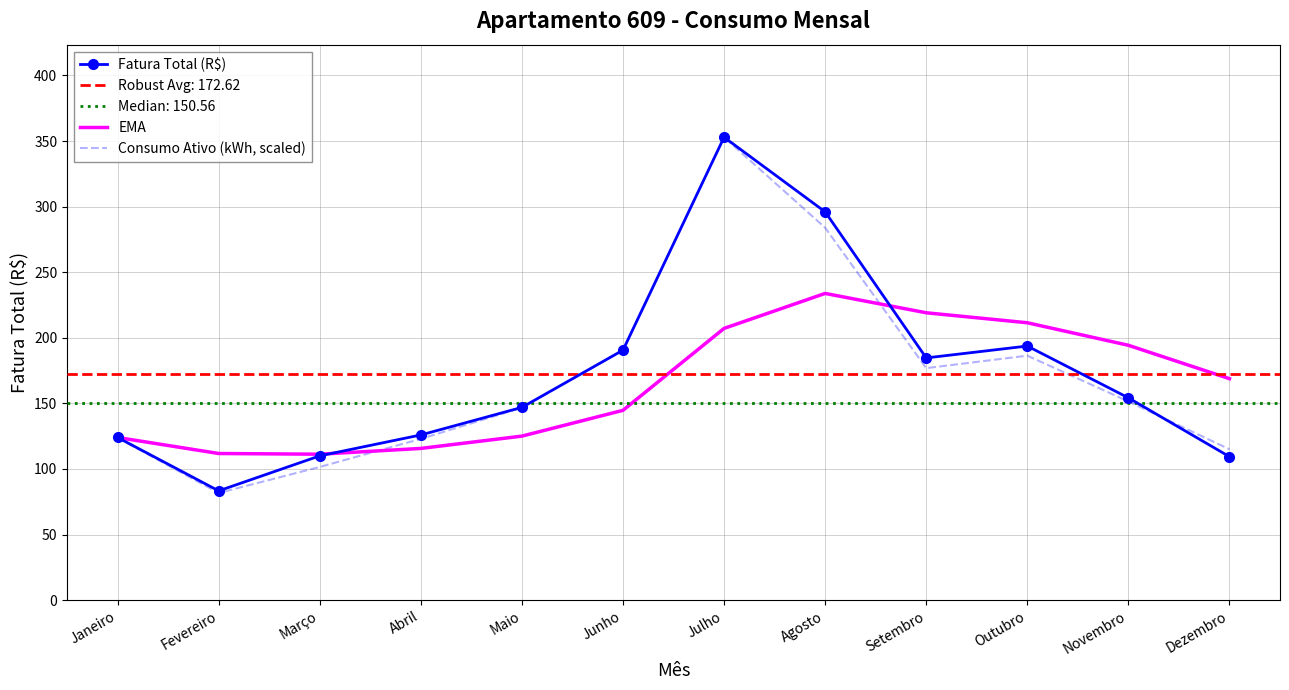

Which has a higher value, Abril or Novembro?

Novembro